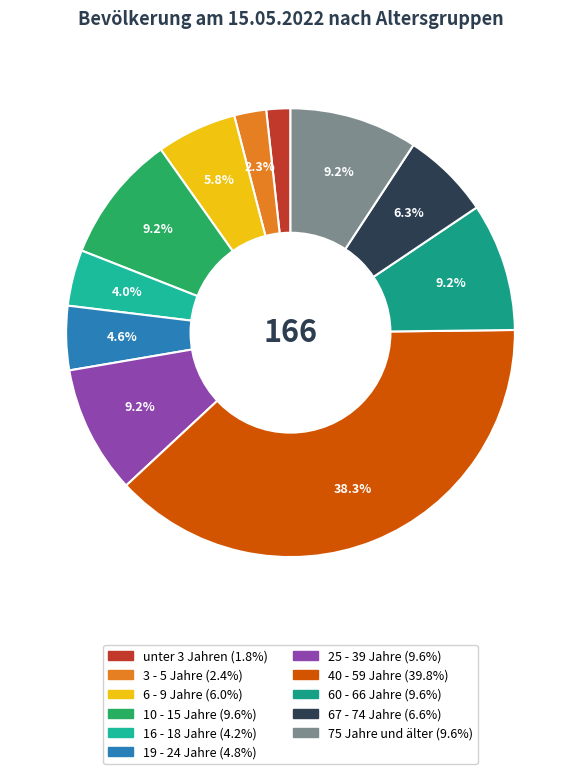

Is 40 - 59 Jahre the majority of the pie?

No